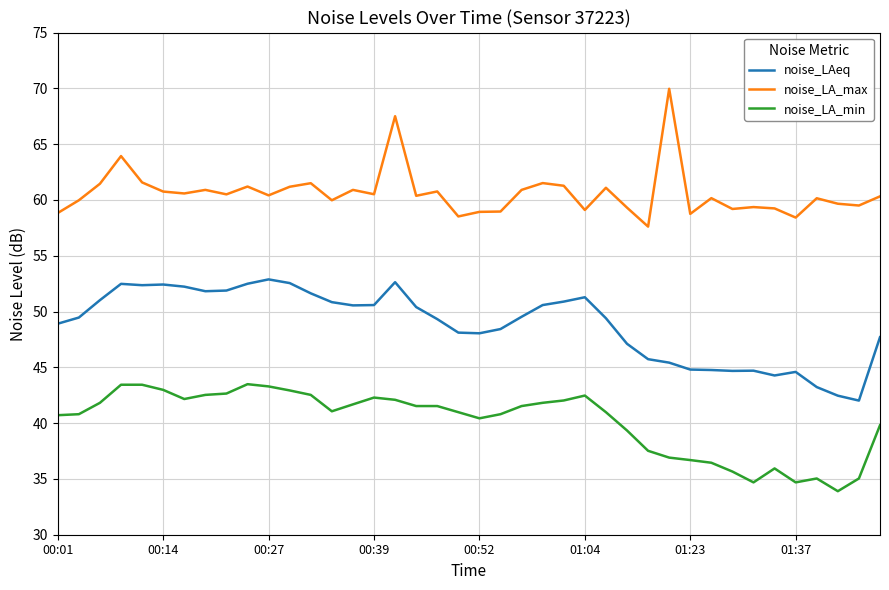

Count the number of data series in this chart.

3